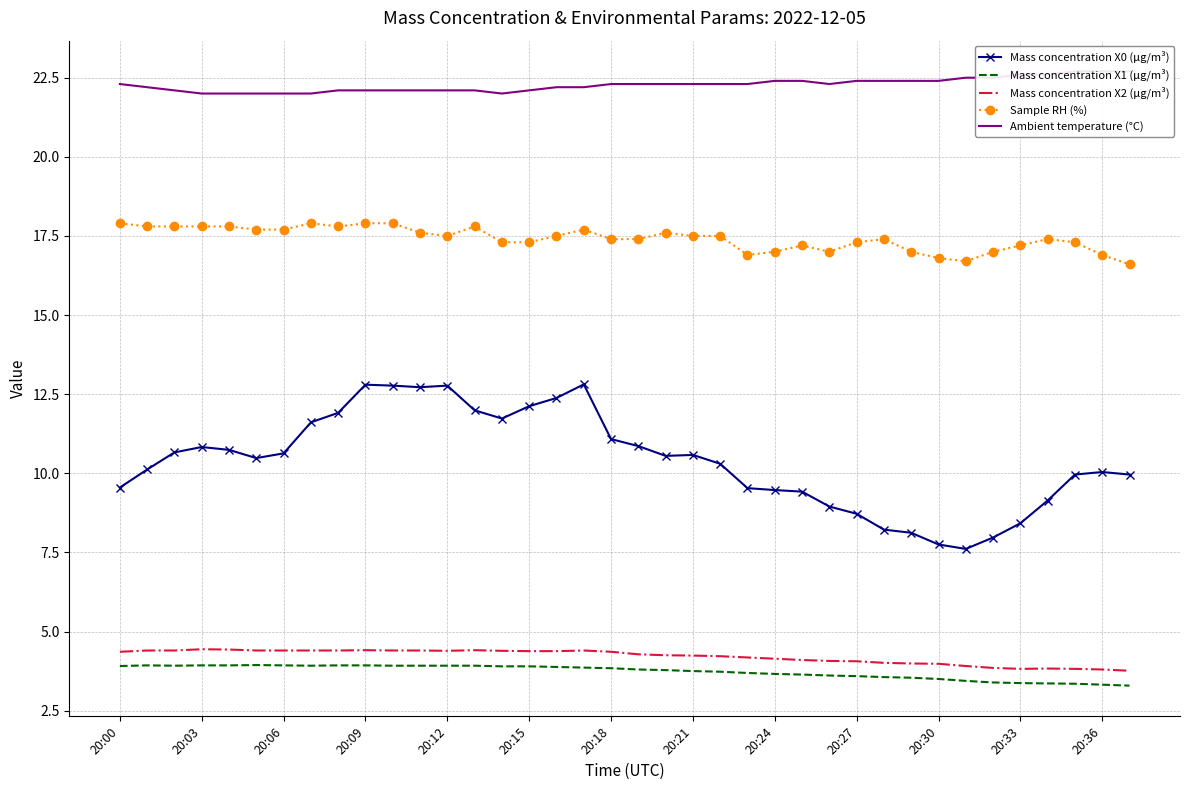

True or false: Mass concentration X1 (μg/m³) and Sample RH (%) cross at least once.

False